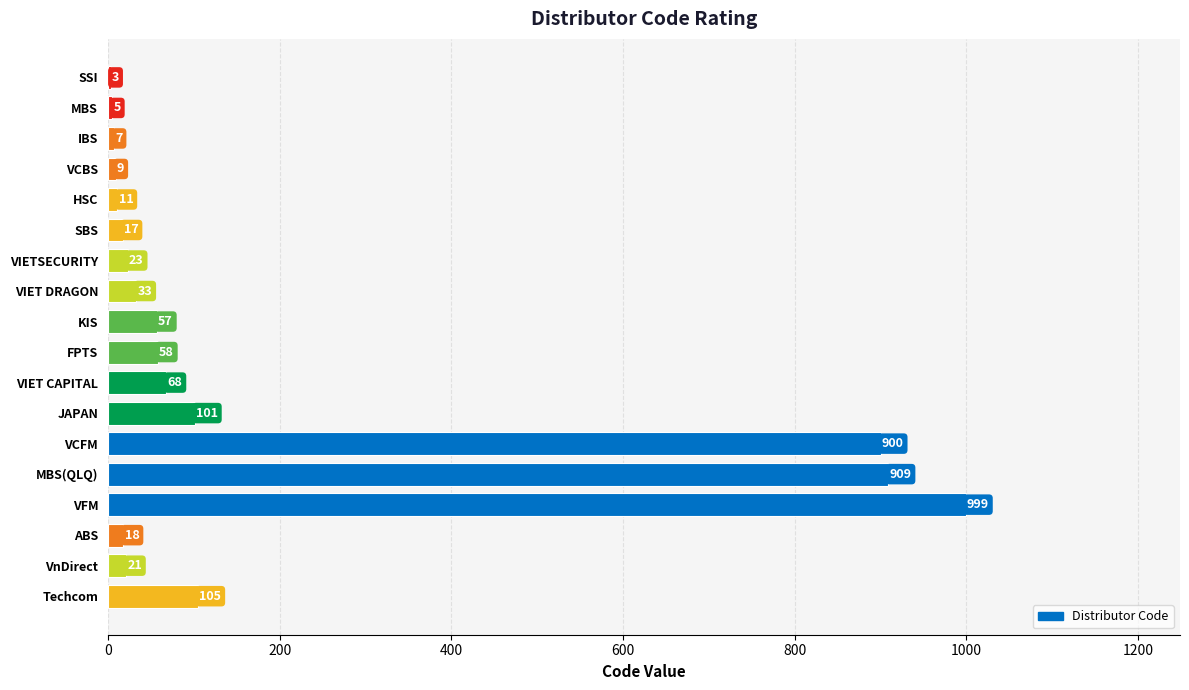

Which has a higher value, SBS or JAPAN?

JAPAN